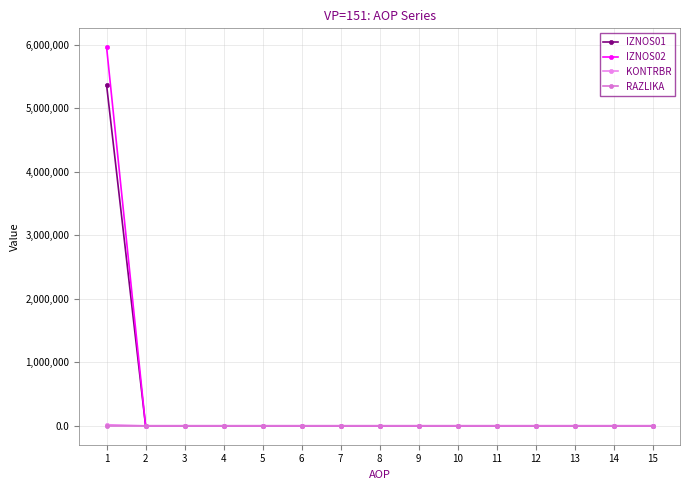

True or false: IZNOS01 has more than 1 interior local peaks.

False